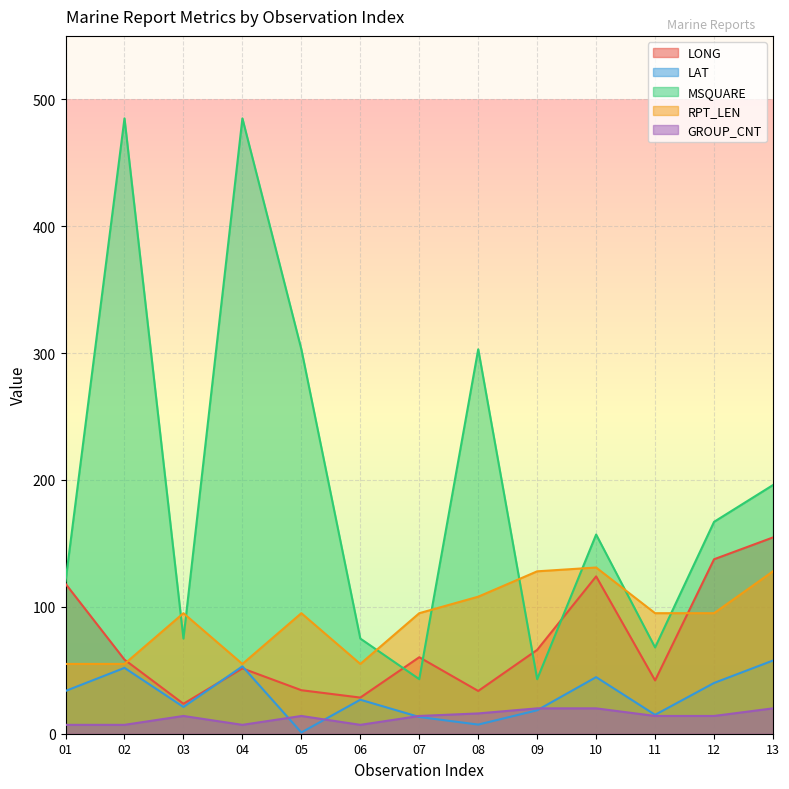

At which category does the chart reach its peak across all series?

02